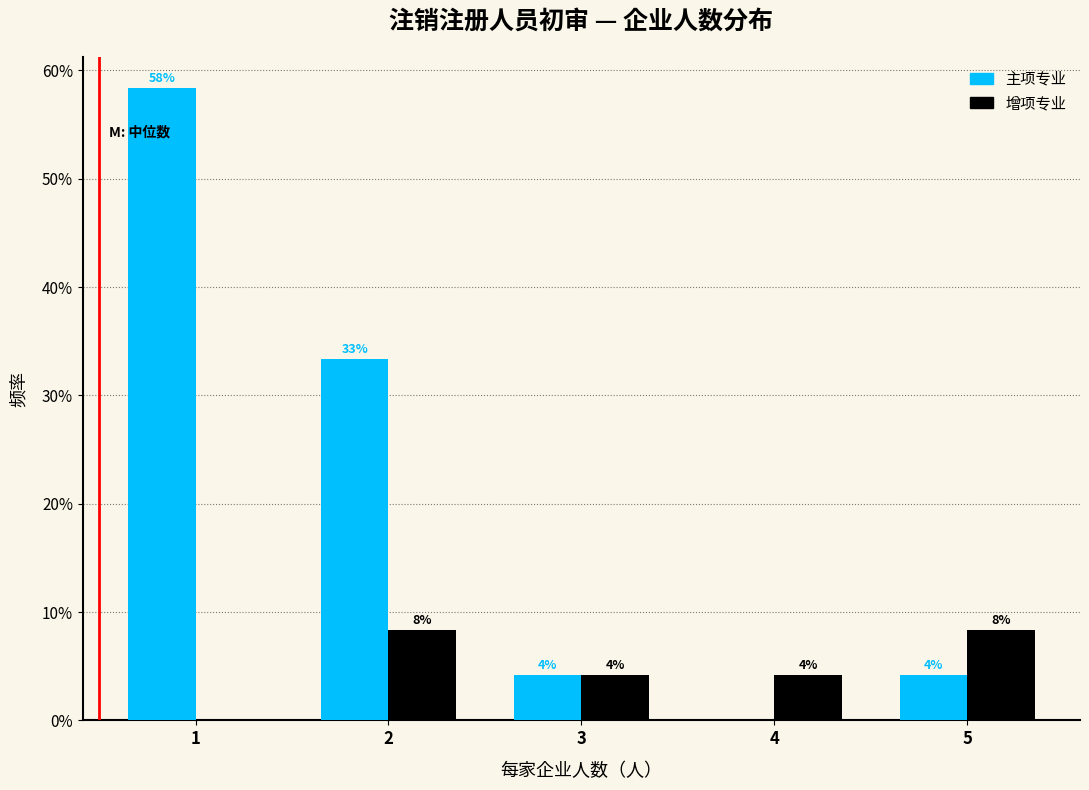

What are all the series names shown in the legend?

主项专业, 增项专业